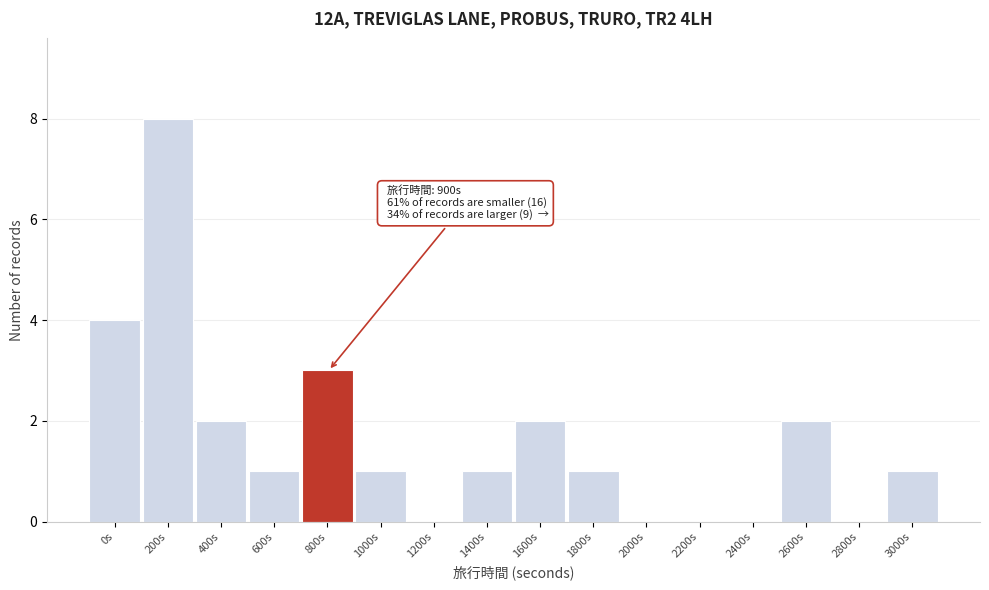

Reading left to right, transcribe all the data shown in this chart.

0s=4	200s=8	400s=2	600s=1	800s=3	1000s=1	1200s=0	1400s=1	1600s=2	1800s=1	2000s=0	2200s=0	2400s=0	2600s=2	2800s=0	3000s=1